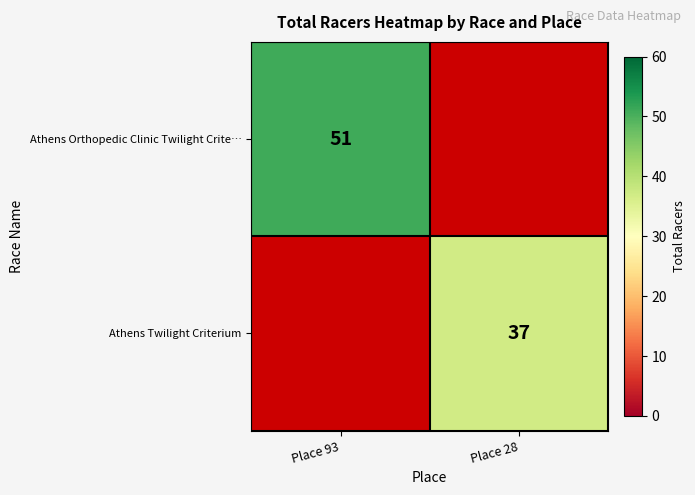

What is the greatest value displayed?

51.0